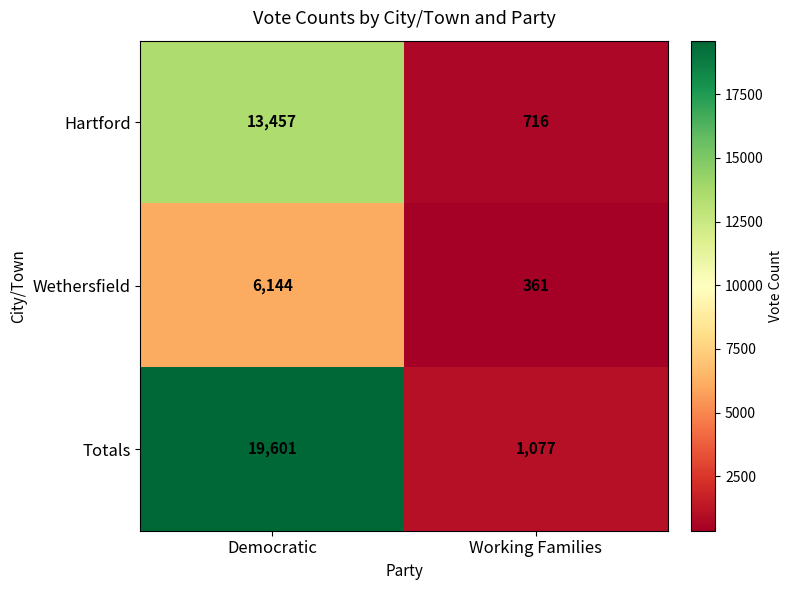

The value of Hartford at Democratic is 13457. True or false?

True